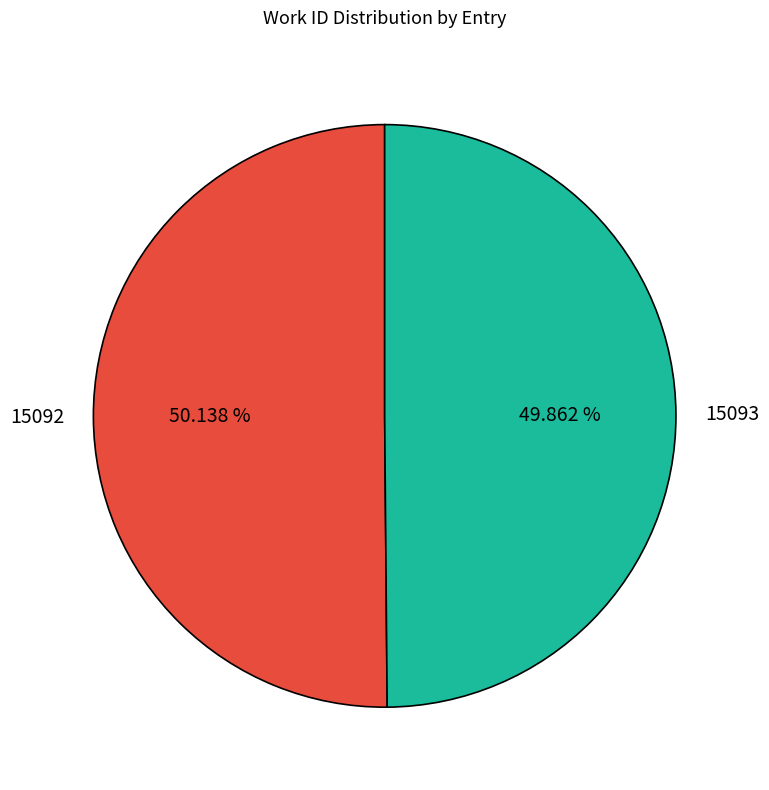

Is there any slice that represents more than half of the pie?

Yes